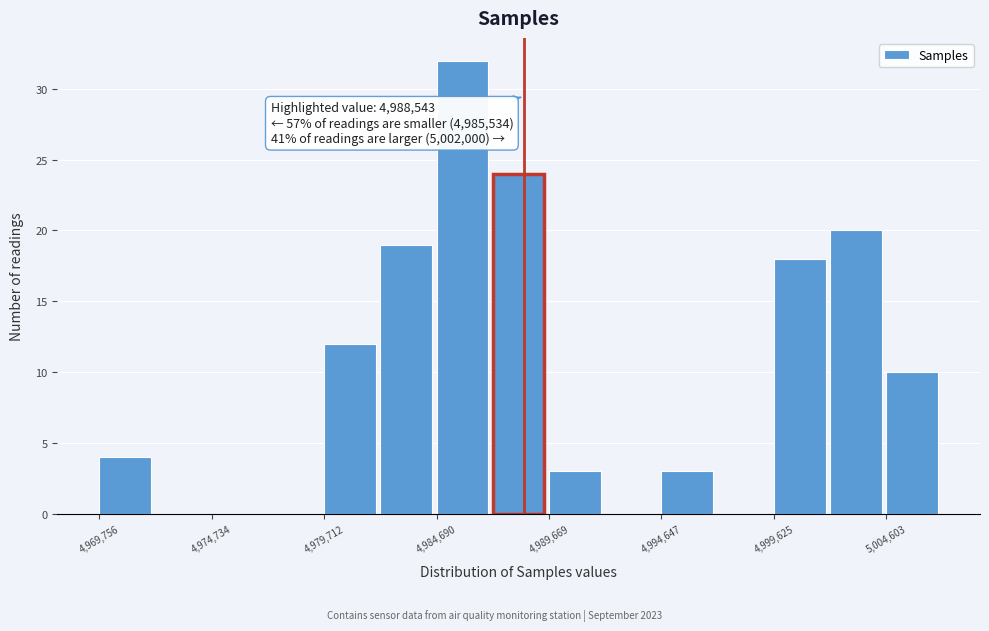

Over which range of the x-axis is the bar tallest?

4984500 to 4987000